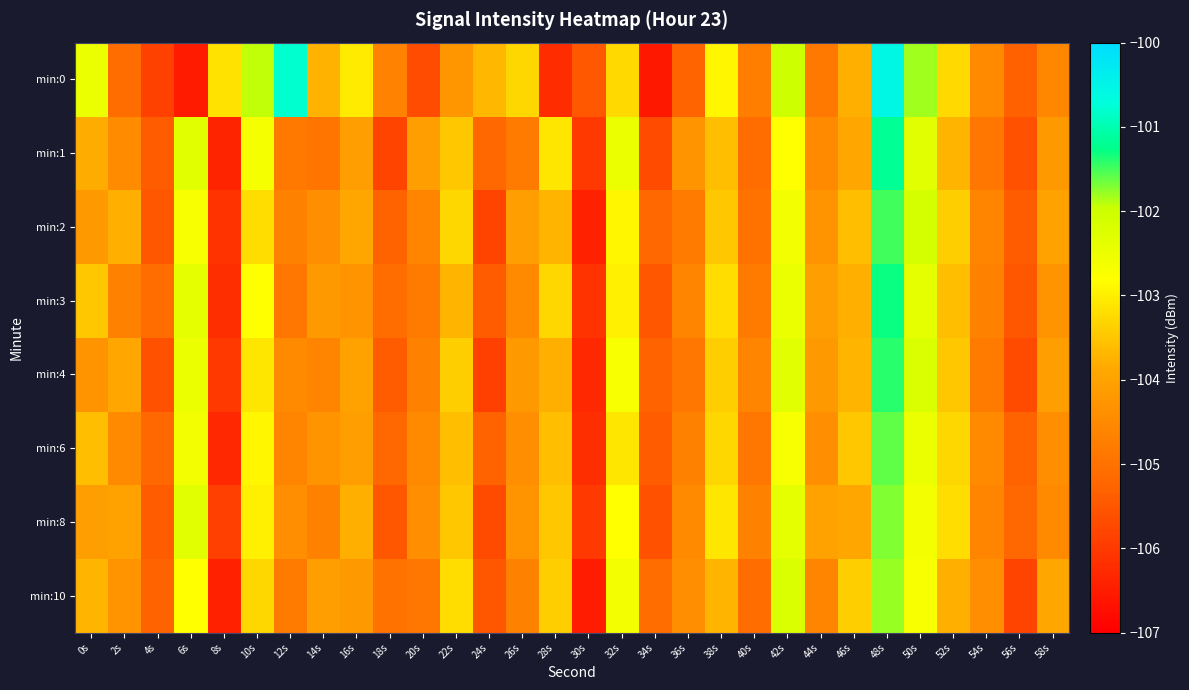

At which category is the sum across all series the highest?

48s